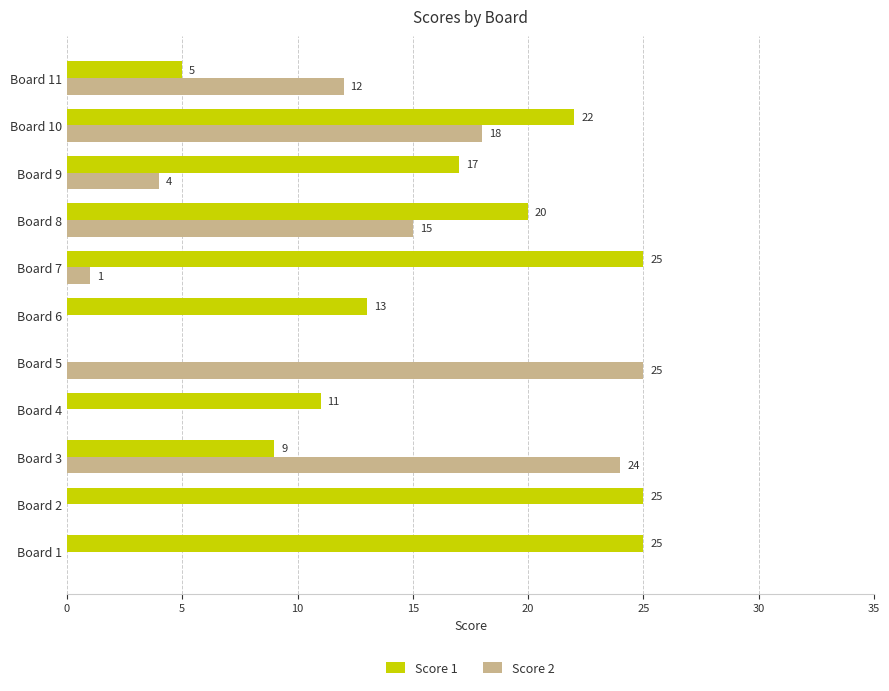

What are all the series names shown in the legend?

Score 1, Score 2